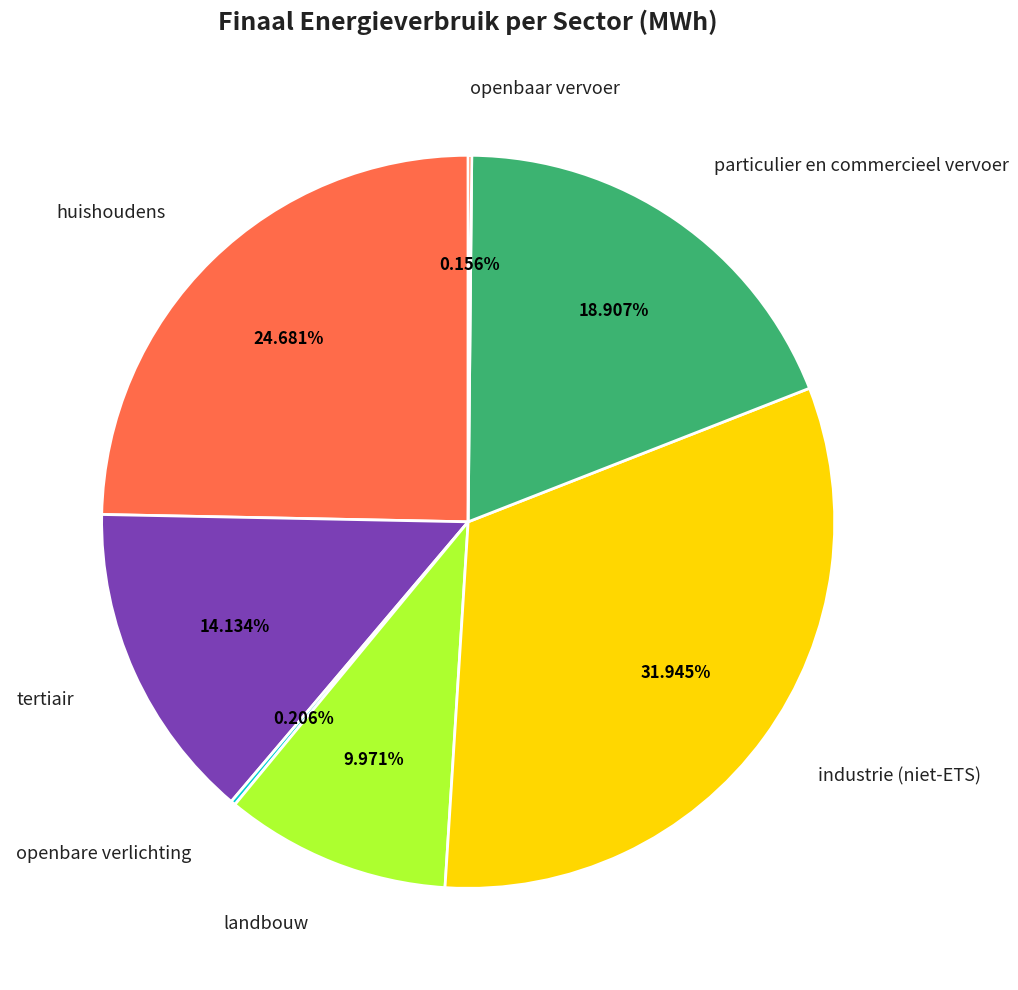

Which slice is the largest?

industrie (niet-ETS)